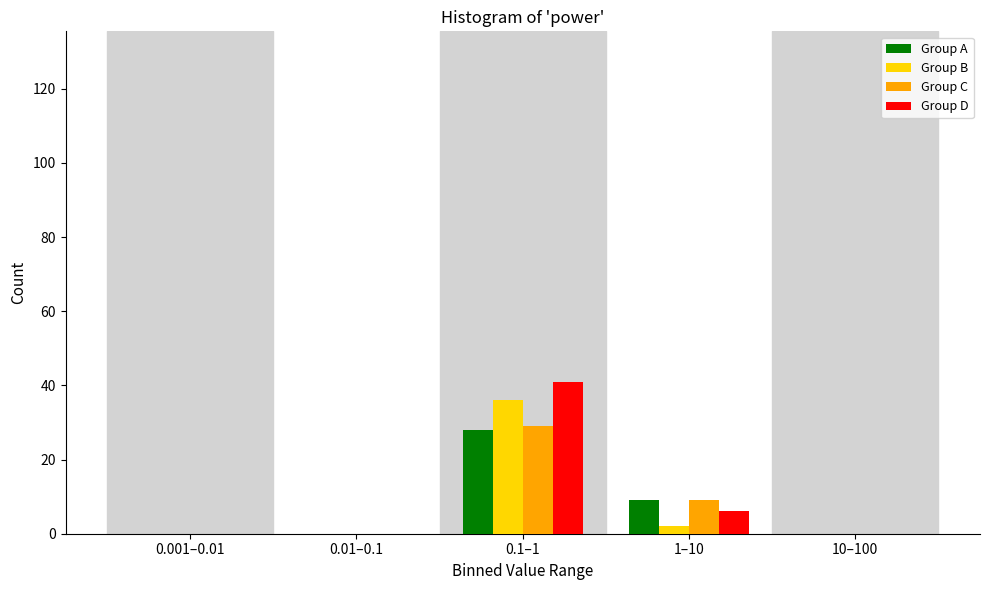

Reading left to right, what are all the values shown in this chart?

Group A: 0.001–0.01=0	0.01–0.1=0	0.1–1=28	1–10=9	10–100=0
Group B: 0.001–0.01=0	0.01–0.1=0	0.1–1=36	1–10=2	10–100=0
Group C: 0.001–0.01=0	0.01–0.1=0	0.1–1=29	1–10=9	10–100=0
Group D: 0.001–0.01=0	0.01–0.1=0	0.1–1=41	1–10=6	10–100=0